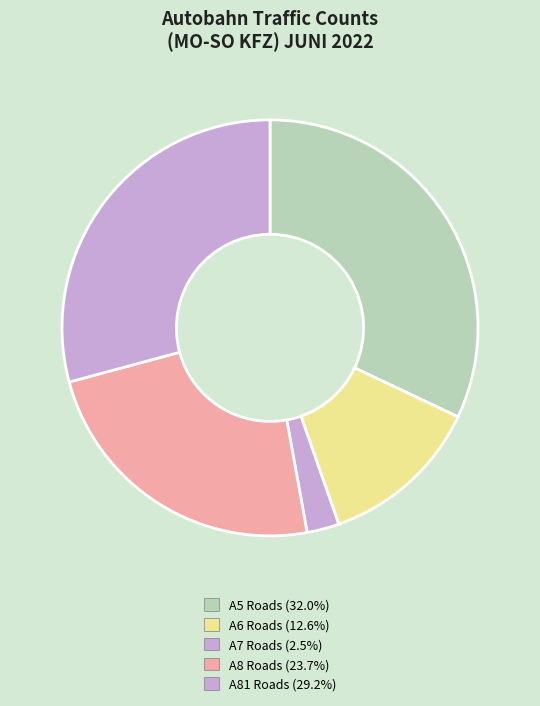

Count the number of slices in the pie.

5